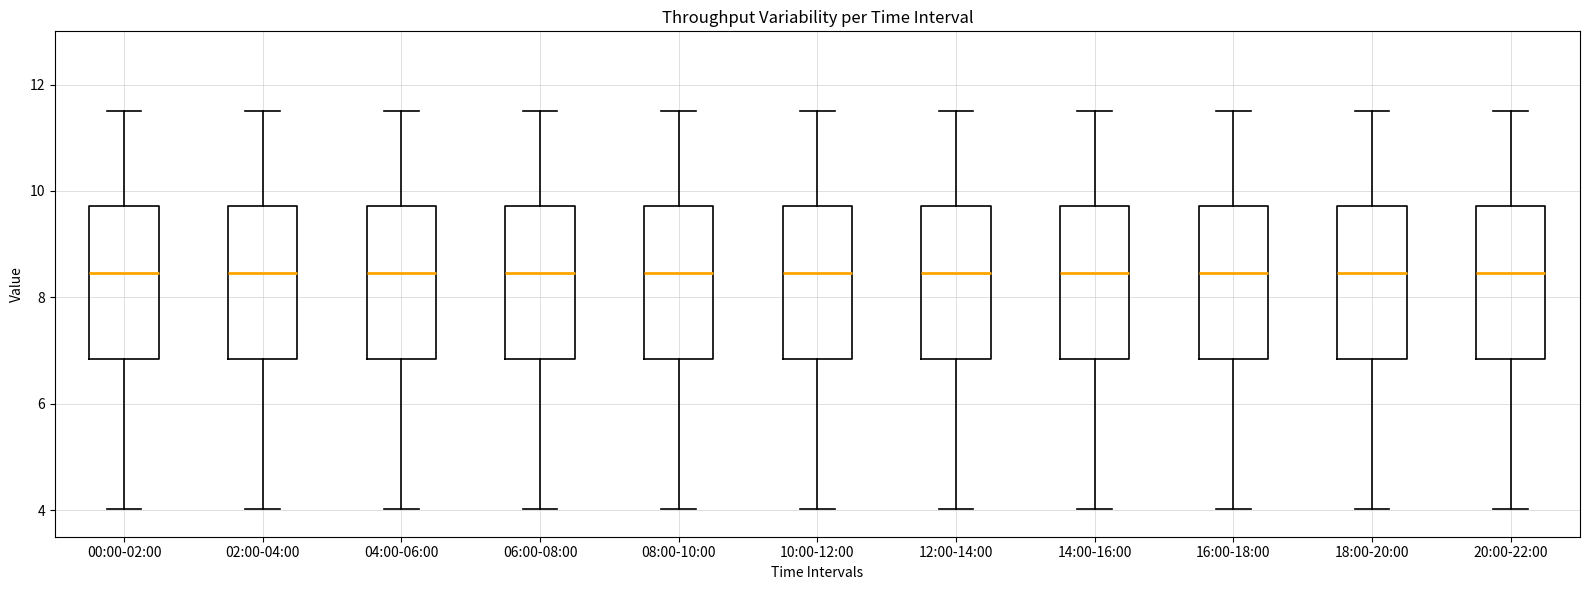

Where does the median line of the box for 08:00-10:00 sit on the y-axis? The values are not printed on the chart, so give them approximately, as read against the axis.

8.4